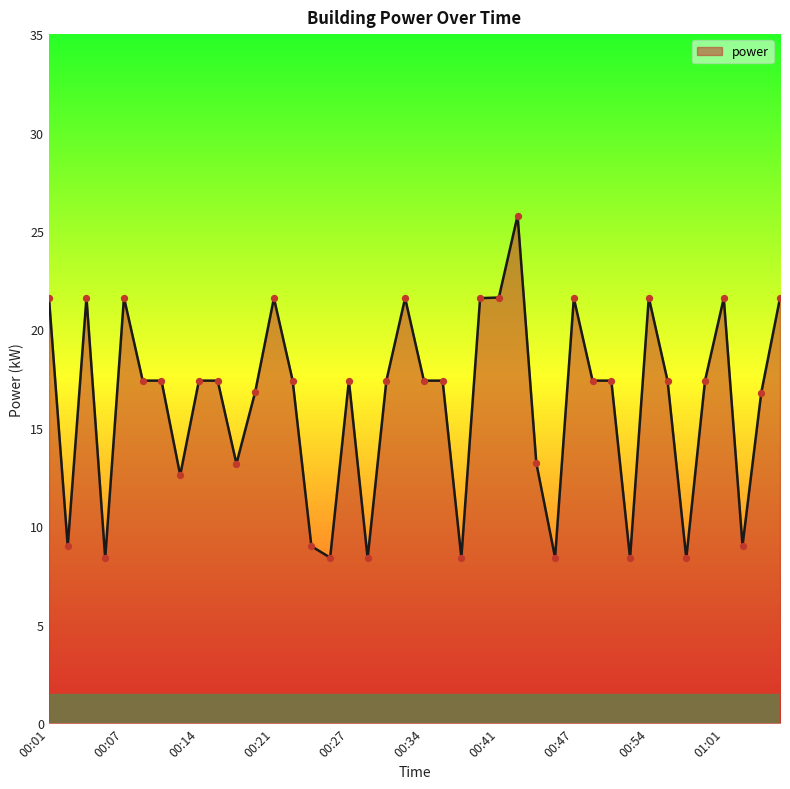

What is the minimum value shown in the chart?

8.4